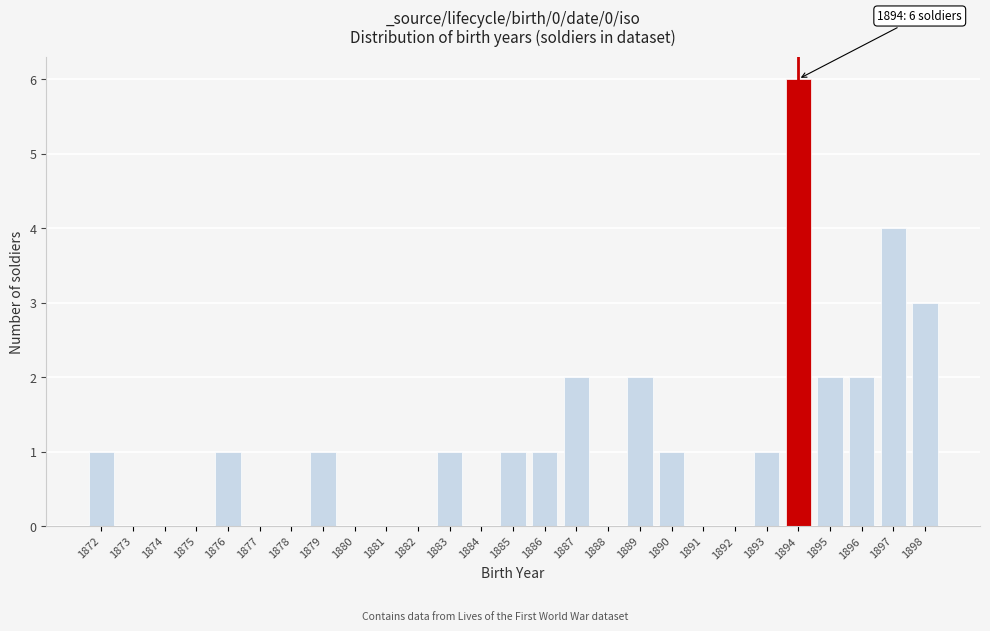

Reading left to right, list all the values displayed in this chart.

1872=1	1873=0	1874=0	1875=0	1876=1	1877=0	1878=0	1879=1	1880=0	1881=0	1882=0	1883=1	1884=0	1885=1	1886=1	1887=2	1888=0	1889=2	1890=1	1891=0	1892=0	1893=1	1894=6	1895=2	1896=2	1897=4	1898=3